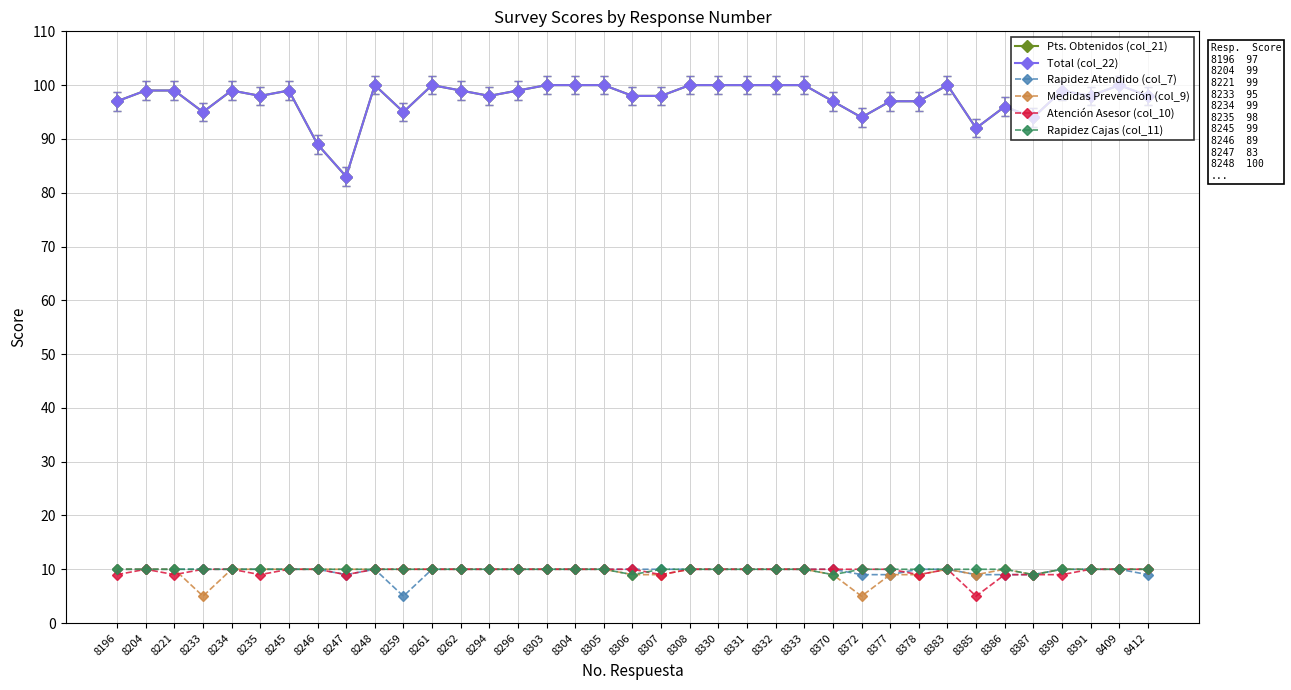

How many interior local valleys does the Total (col_22) series have?

9